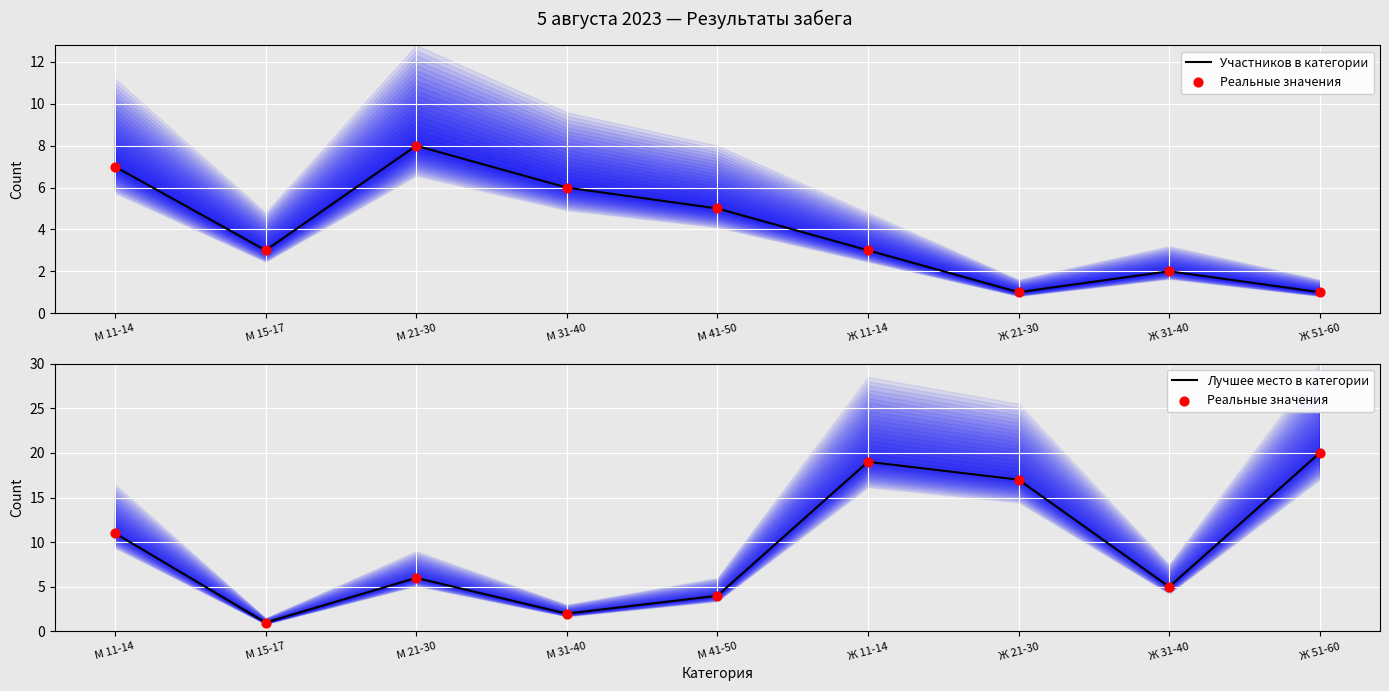

Which series has the widest spread of Y values?

Реальные значения